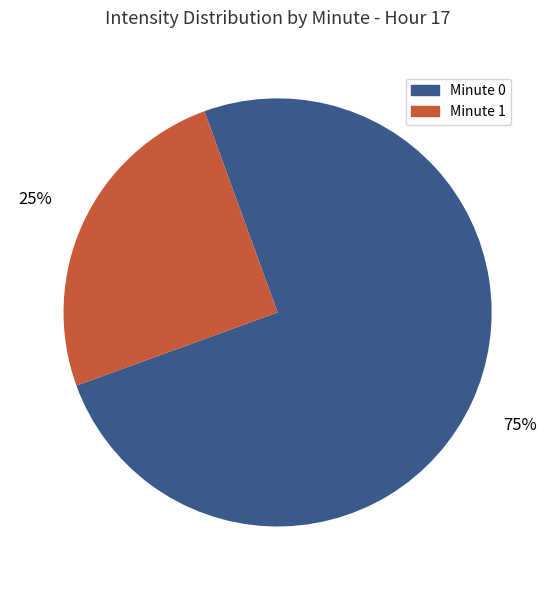

How many segments does this pie chart have?

2